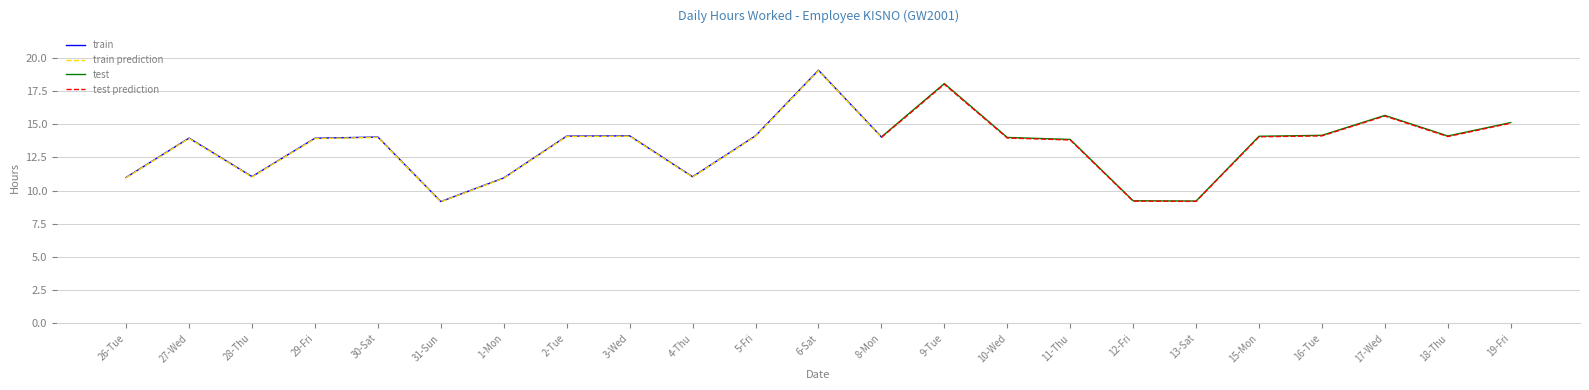

The chart shows a value of 20.1 at 27-Wed. True or false?

False